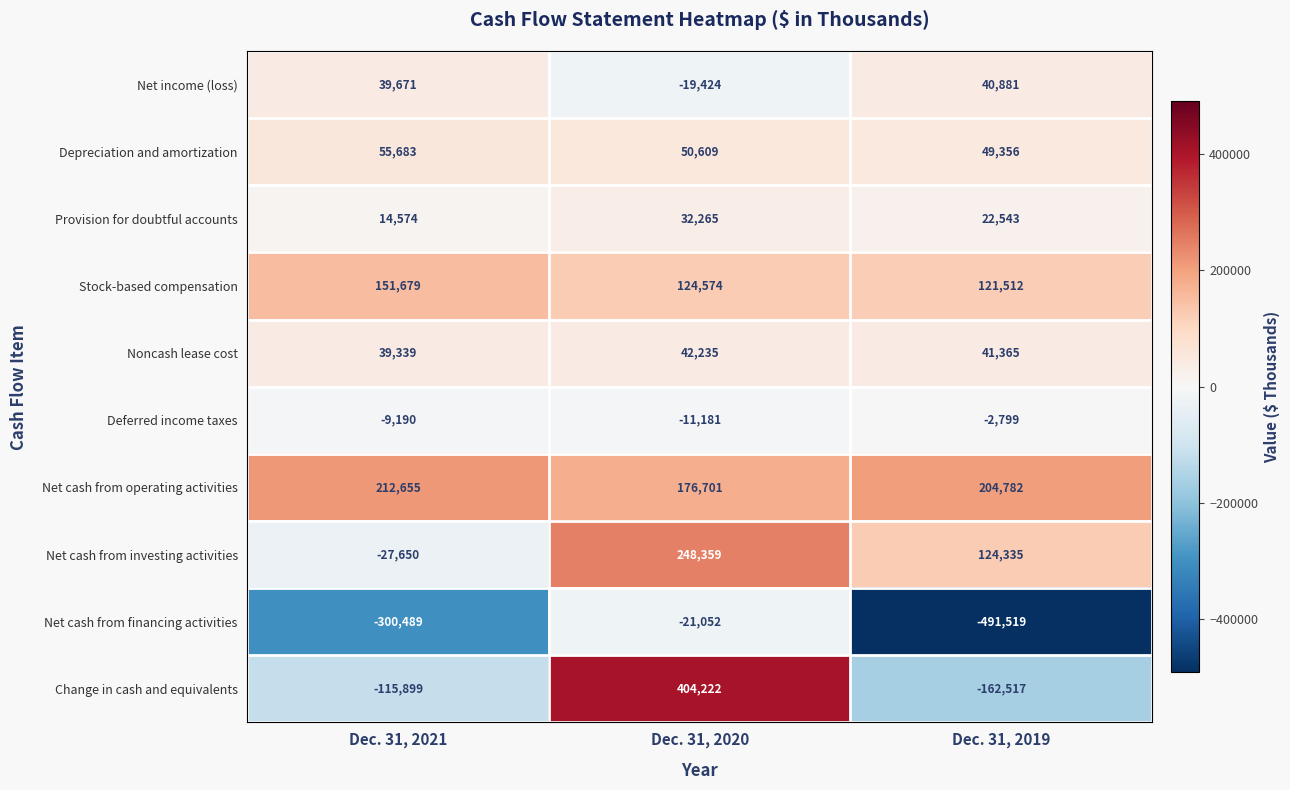

True or false: Net income (loss) has a value of 8692 at Dec. 31, 2021.

False